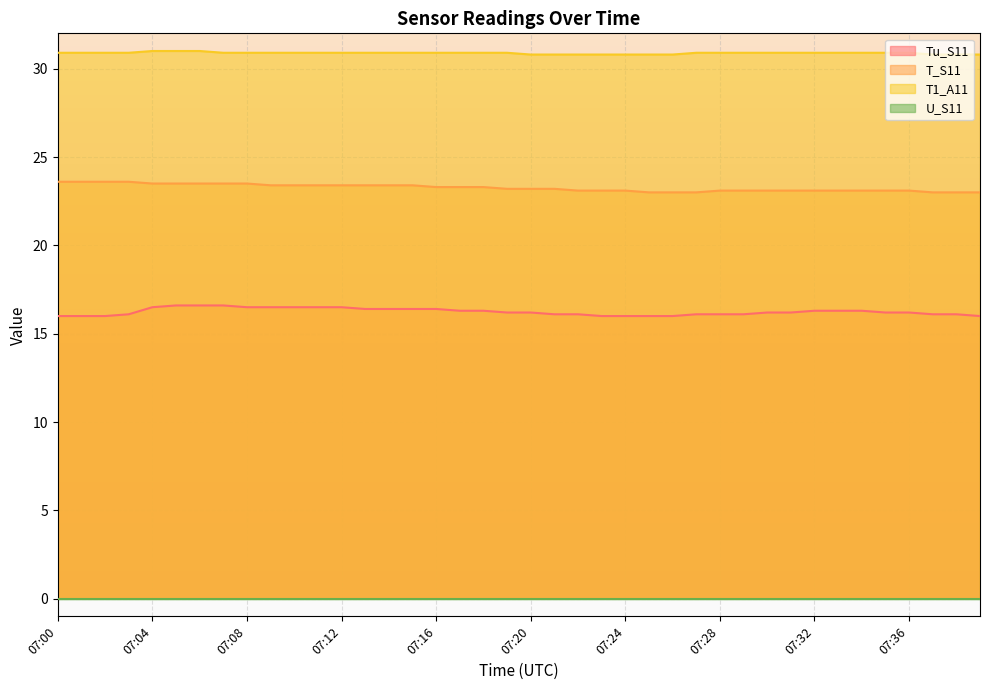

What is the minimum value for T1_A11?

30.8